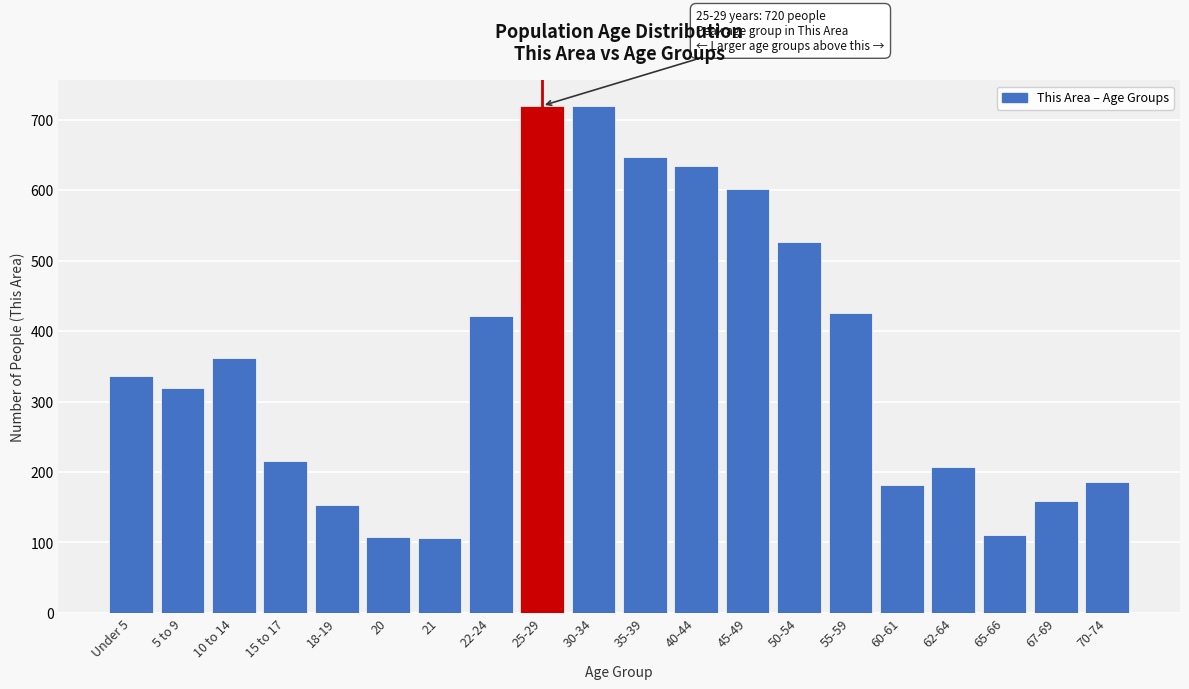

What is the label of the 8th bar from the right?

45-49